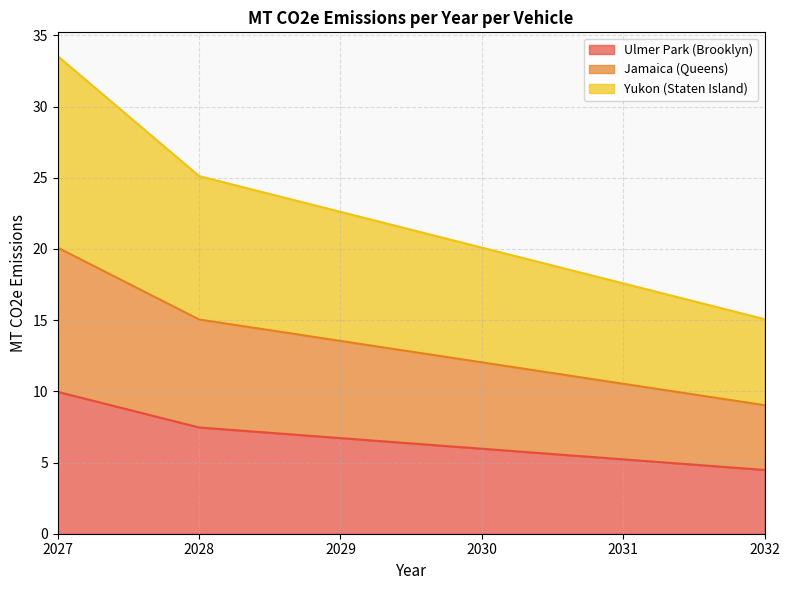

True or false: Ulmer Park (Brooklyn) and Jamaica (Queens) intersect in this chart.

False